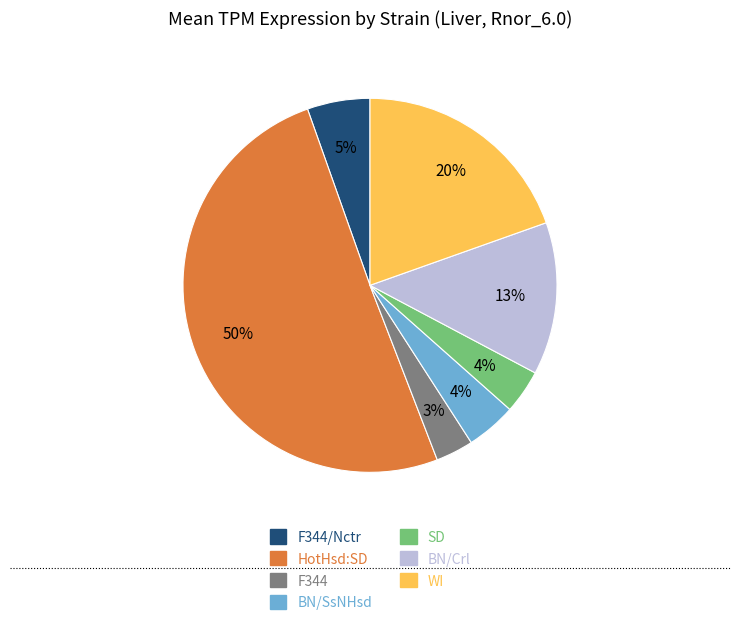

How many slices are in this pie chart?

7